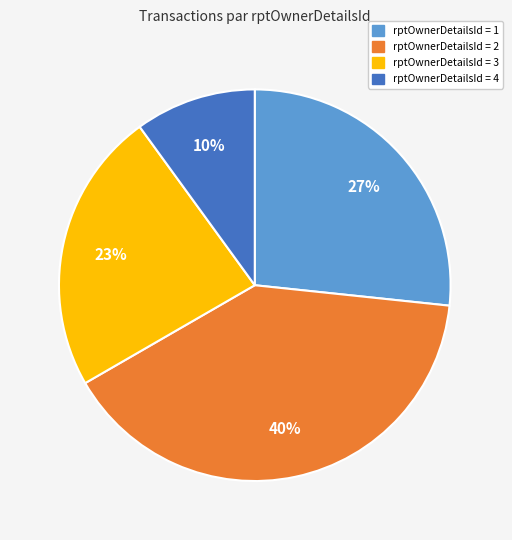

To the nearest percent, what is the difference between the largest and smallest slice percentages?

30%